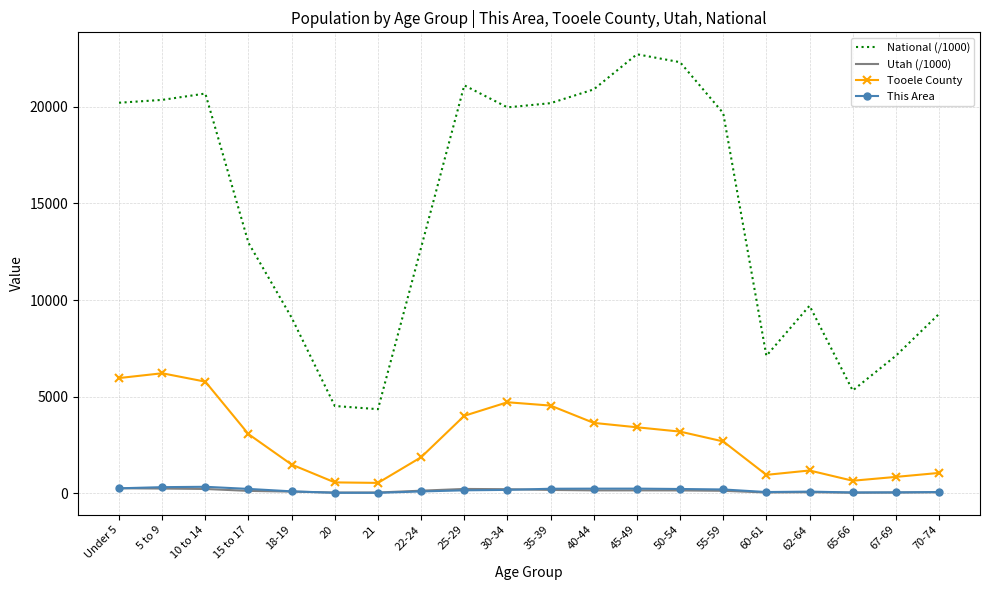

True or false: Tooele County and Utah (/1000) cross at least once.

False